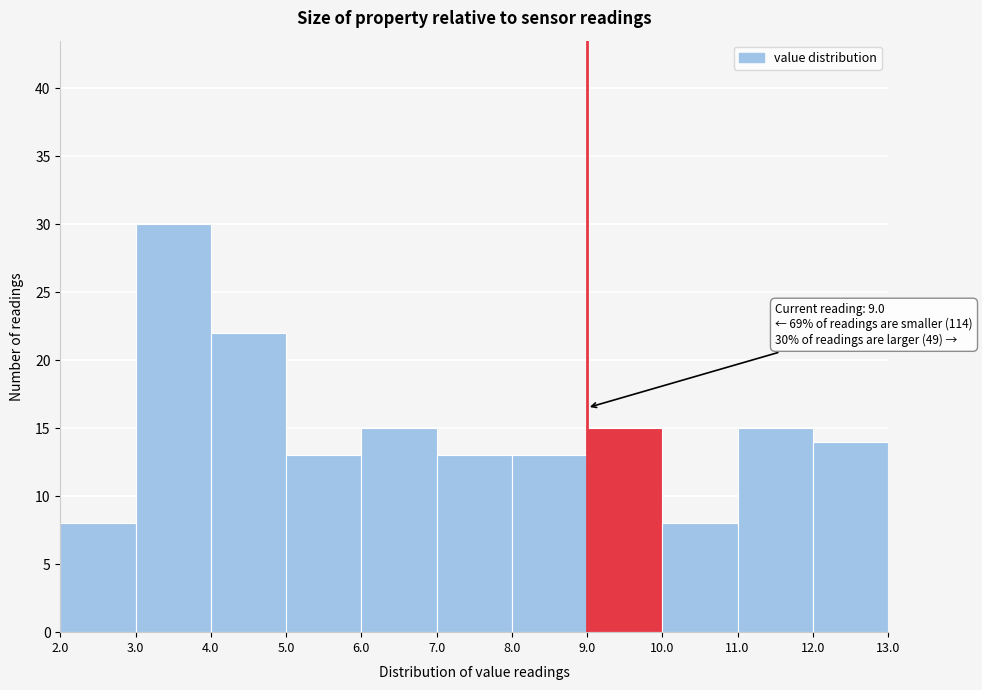

Over which range of the x-axis is the bar tallest?

3.0 to 4.0